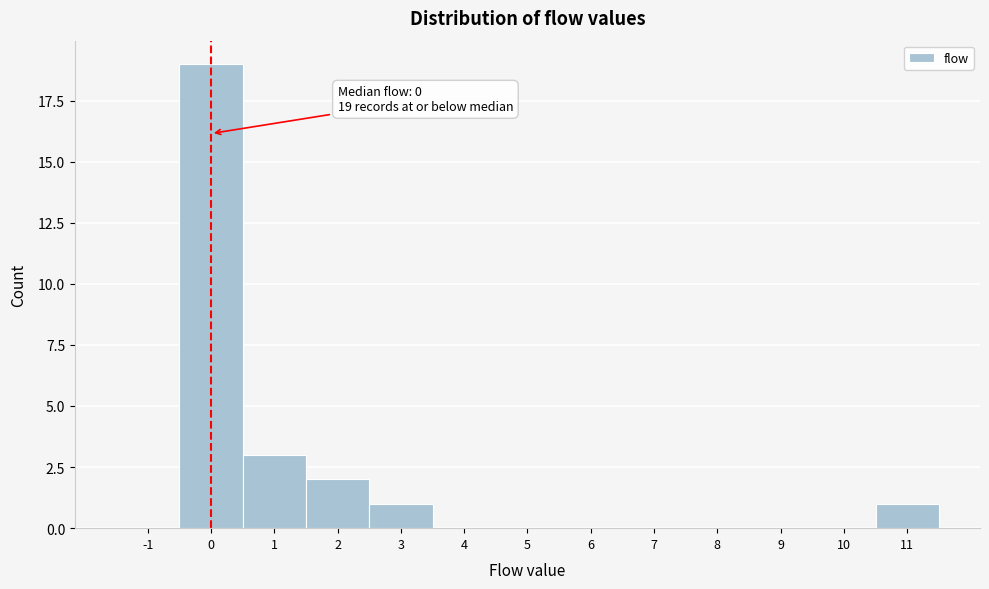

Over which range of the x-axis is the bar tallest?

-0.5 to 0.5